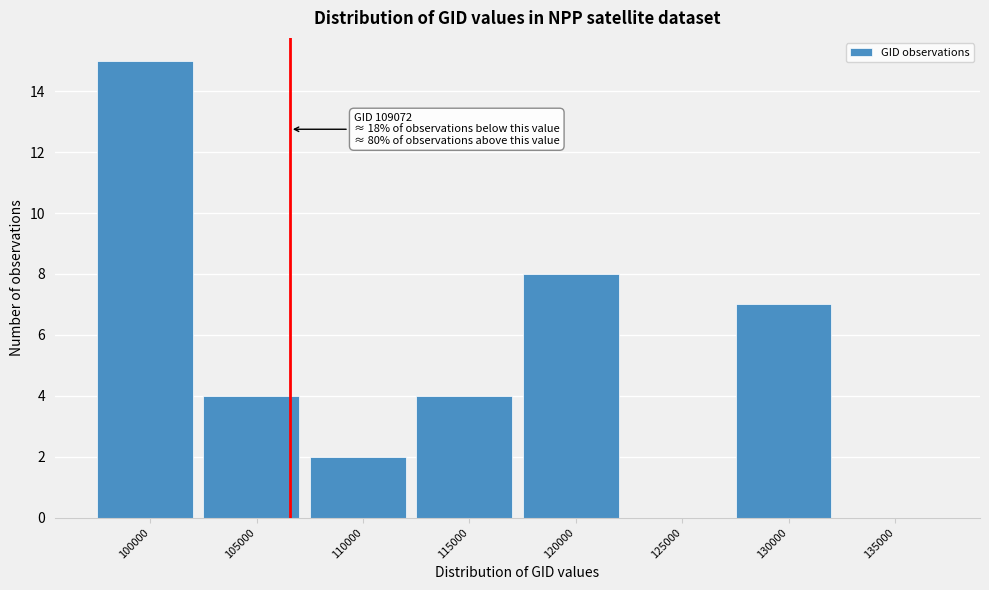

Reading left to right, transcribe all the data shown in this chart.

100000=15	105000=4	110000=2	115000=4	120000=8	125000=0	130000=7	135000=0